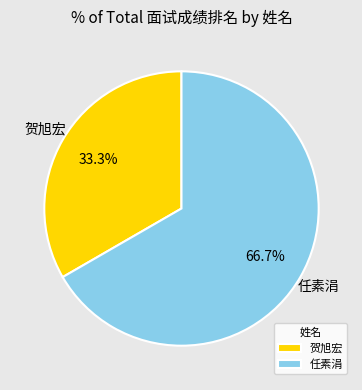

Which has a higher value, 任素涓 or 贺旭宏?

任素涓